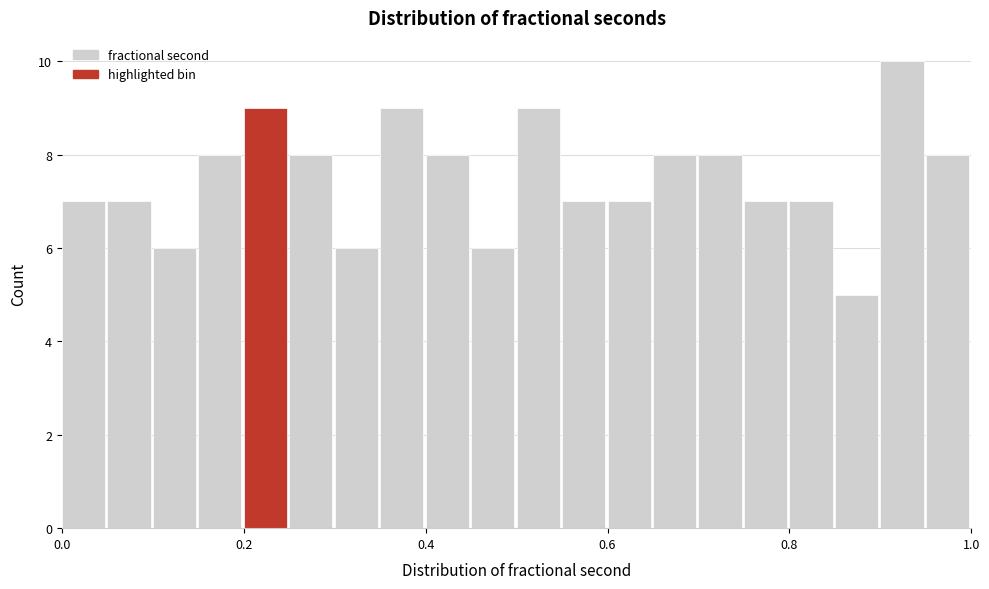

Read against the x-axis, roughly where is the centre of the tallest bar?

0.92